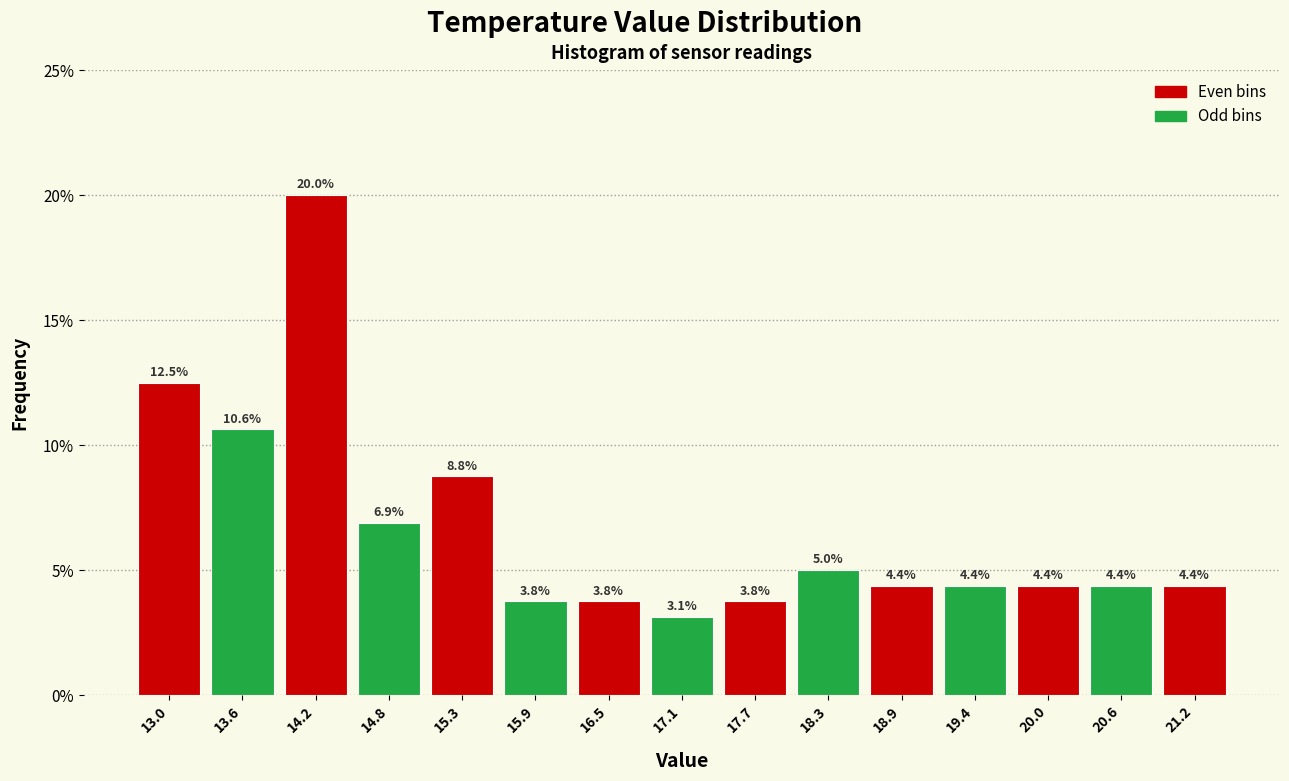

How tall is the bar that spans 12.7 to 13.3 on the x-axis? The bar edges are not printed on the chart, so give them approximately, as read against the axis.

12.5